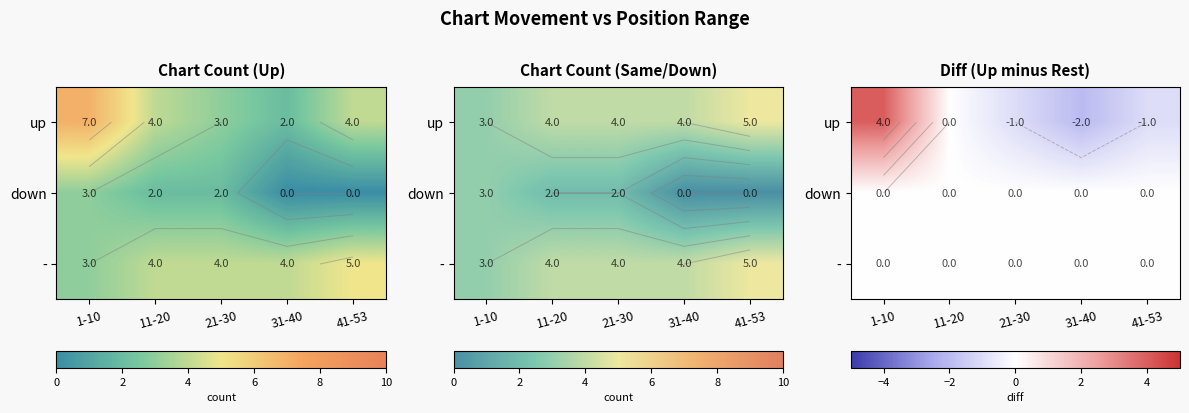

The - series shows 0 at 41-53. True or false?

True